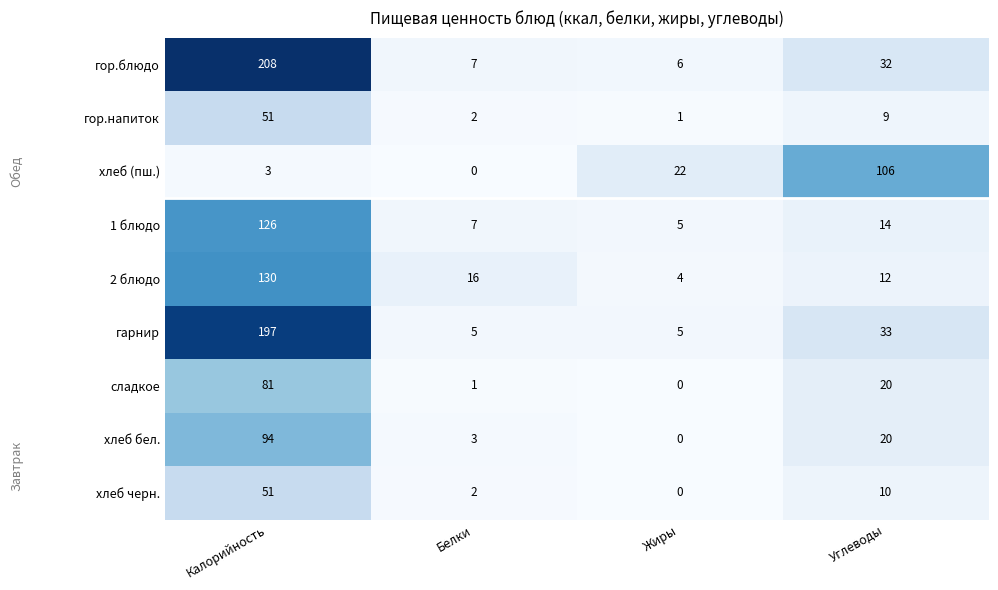

What is the difference between the second highest and second lowest values in the гор.напиток series?

7